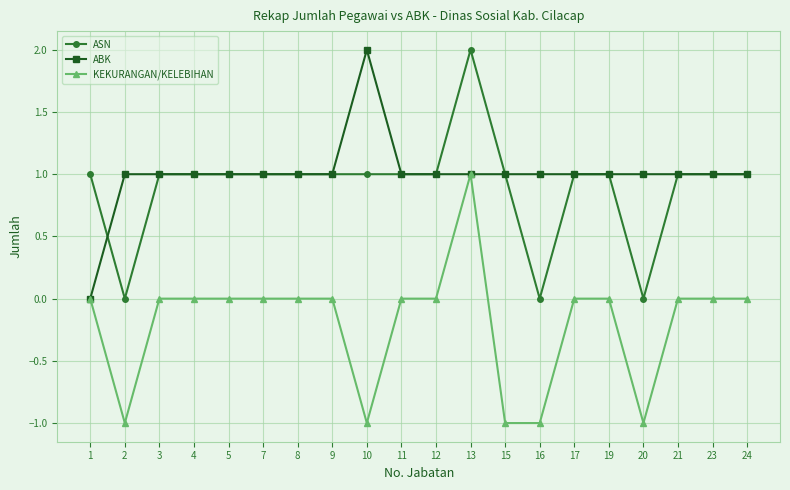

True or false: ASN and ABK intersect in this chart.

True